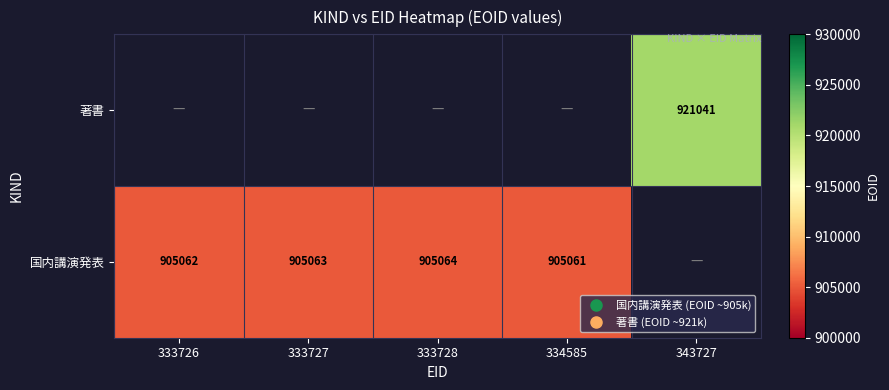

Which series changed the most between 333727 and 333728?

国内講演発表